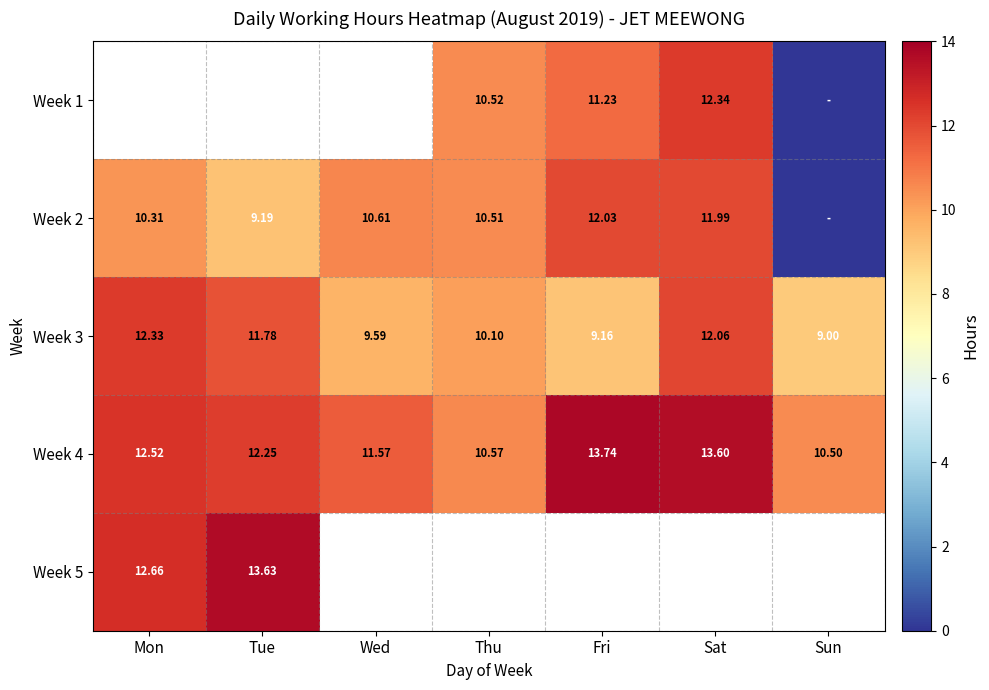

How many data points in Week 4 are less than 12?

3